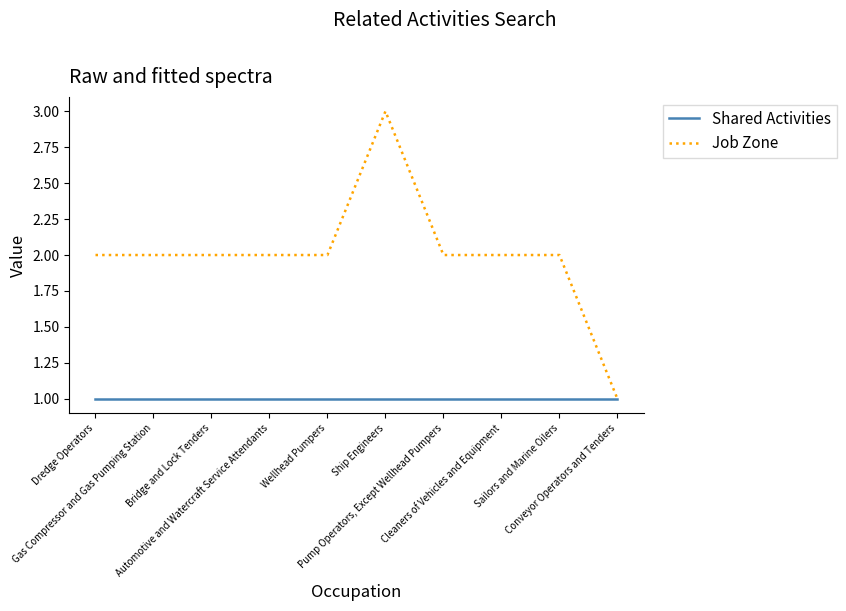

What is the average value of the Shared Activities series?

1